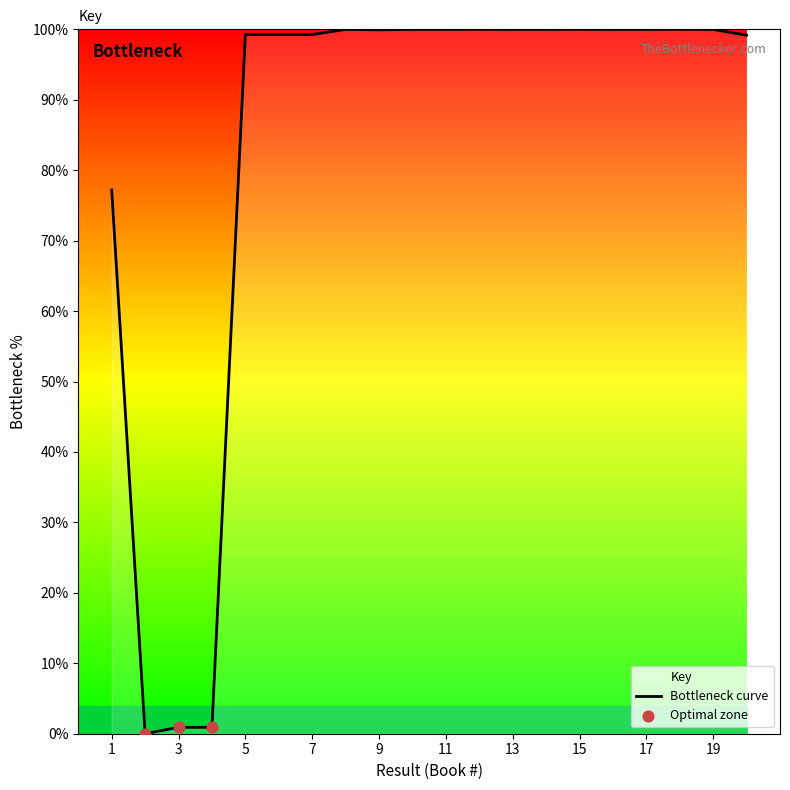

Which has a higher value, 17 or 20?

17